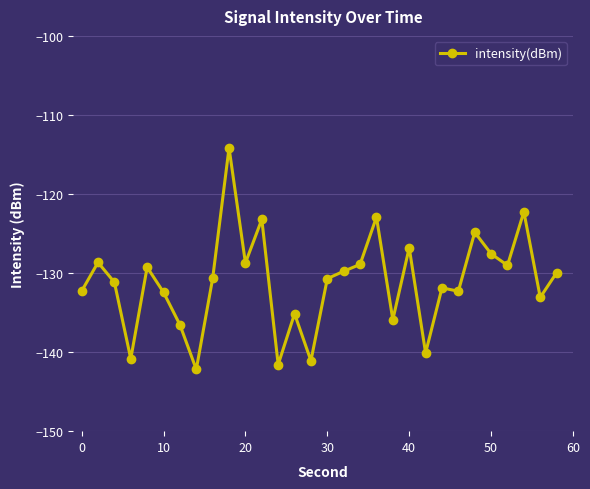

What is the maximum value shown in the chart?

-114.2